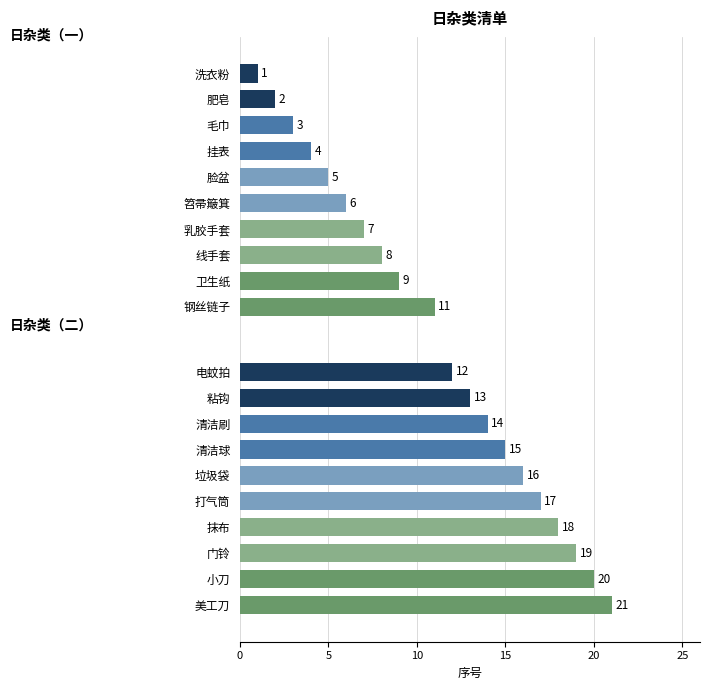

Between 笤帚簸箕 and 洗衣粉, which is larger?

笤帚簸箕